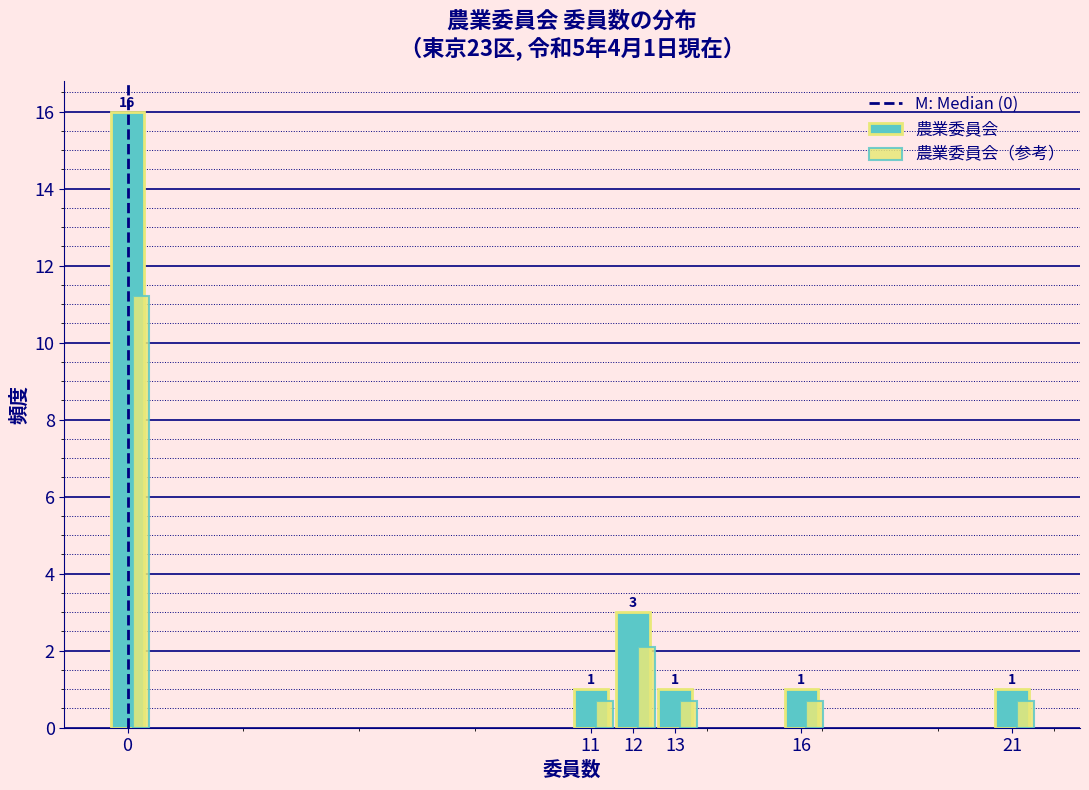

Which series has the widest spread of values?

農業委員会